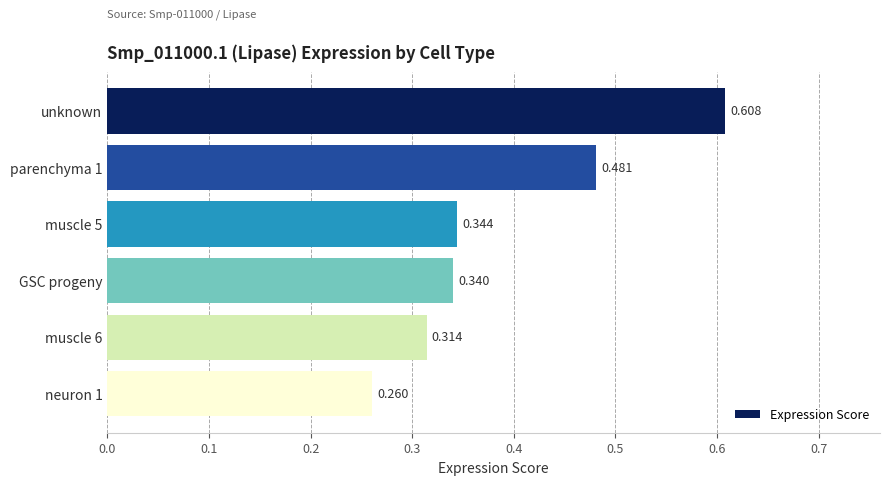

Which category has the highest value across all series?

unknown